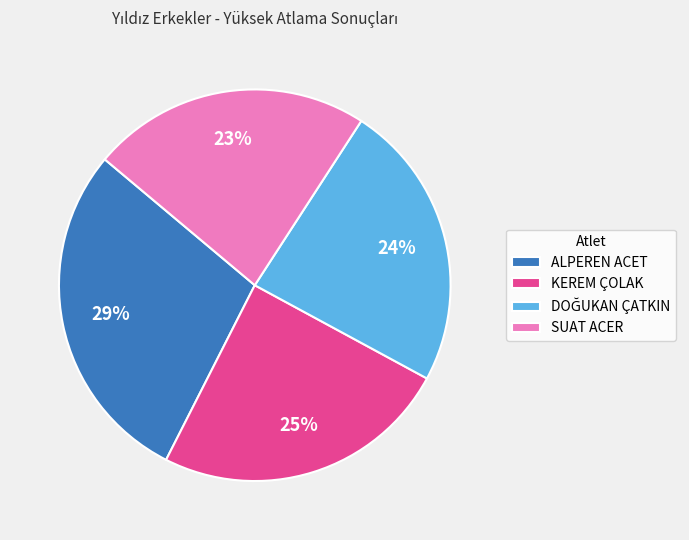

To the nearest percent, what is the combined percentage of ALPEREN ACET and KEREM ÇOLAK?

53%